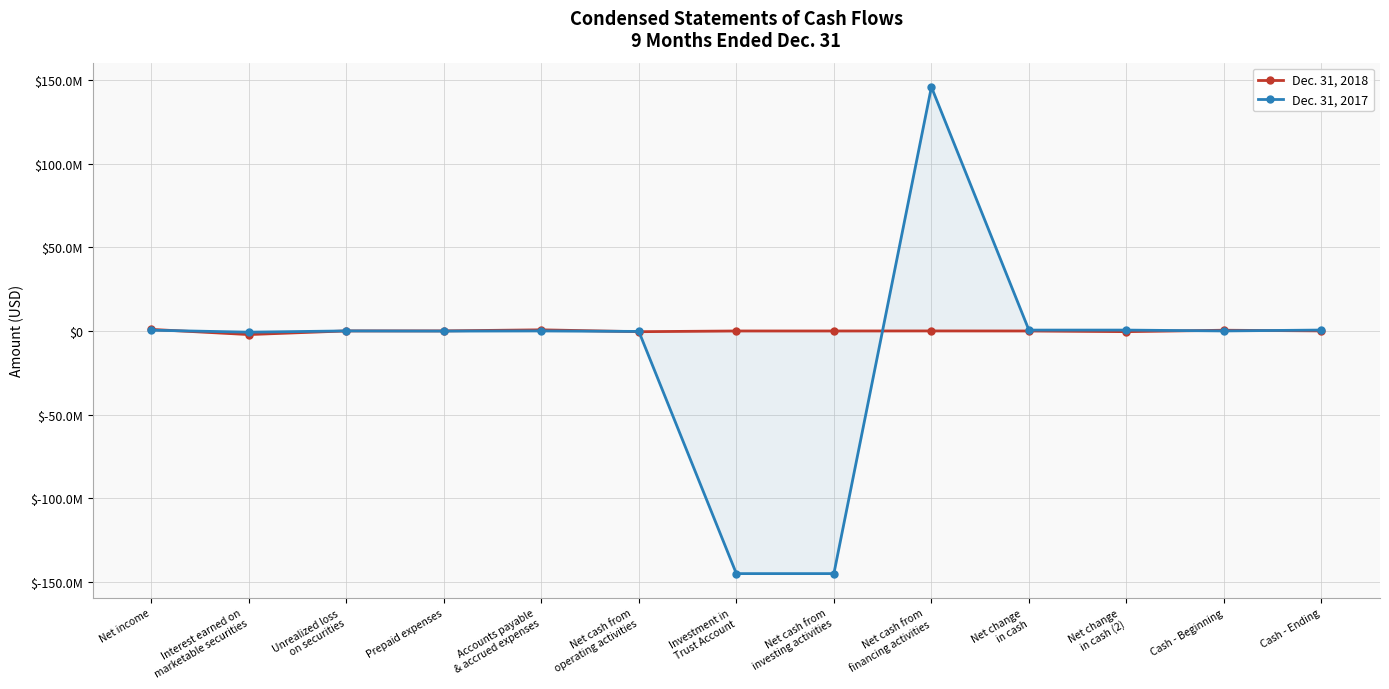

What is the difference between the Dec. 31, 2017 values at Investment in
Trust Account and Cash - Beginning?

145212500